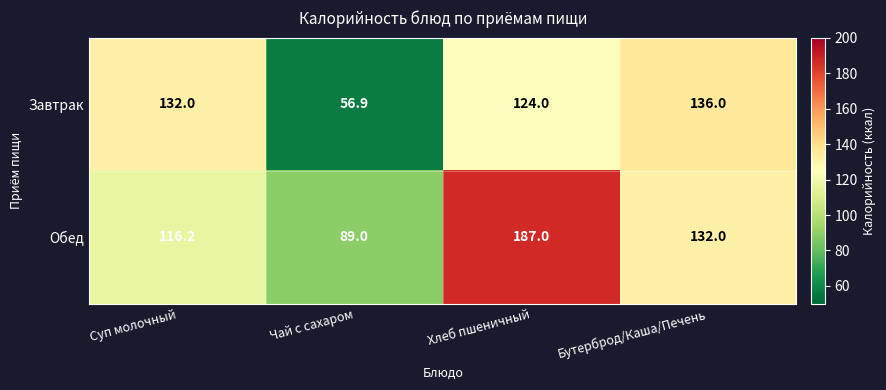

Rank the series by their maximum value, from lowest to highest.

Завтрак, Обед